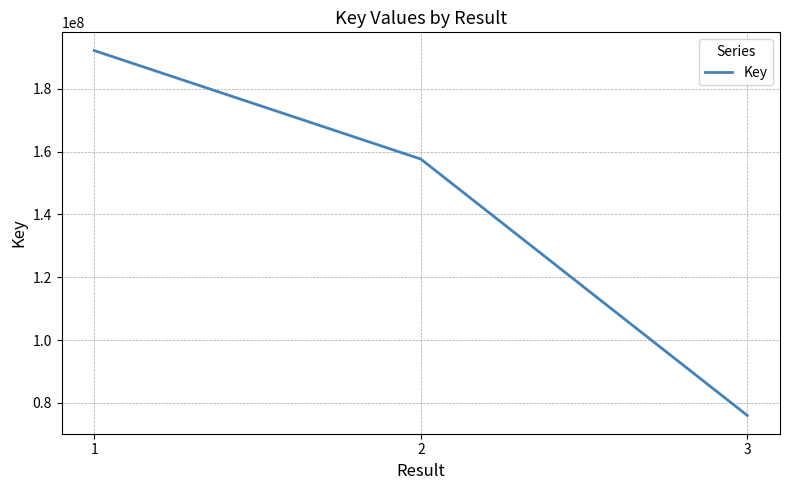

How many series are shown in this chart?

1